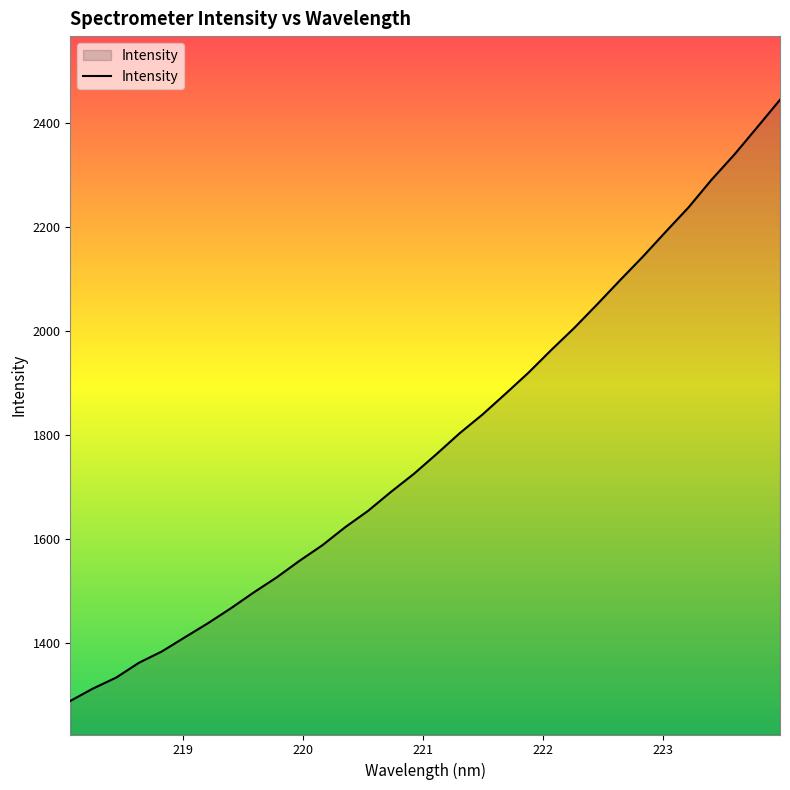

How many lines are shown in the chart?

1